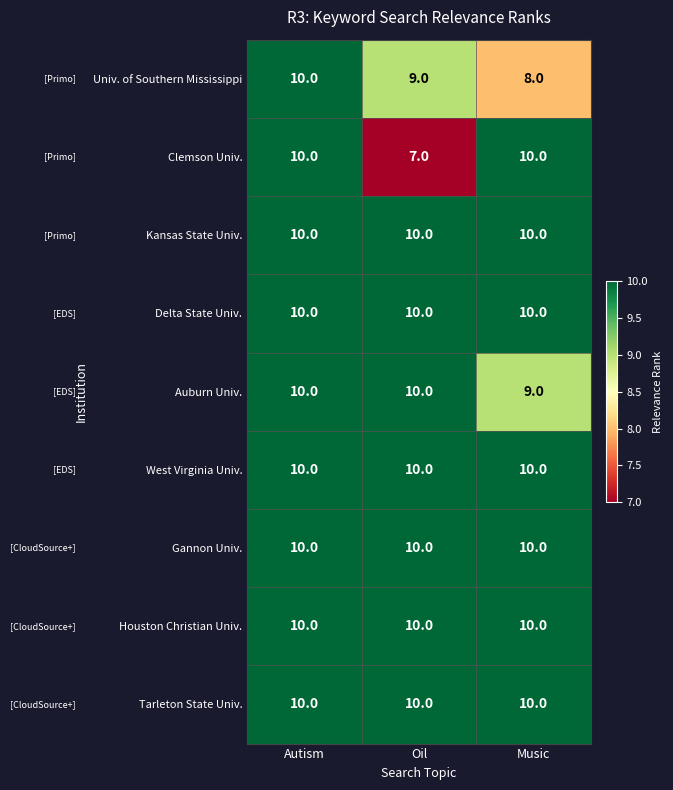

Which series changed the most between Oil and Music?

Clemson Univ.